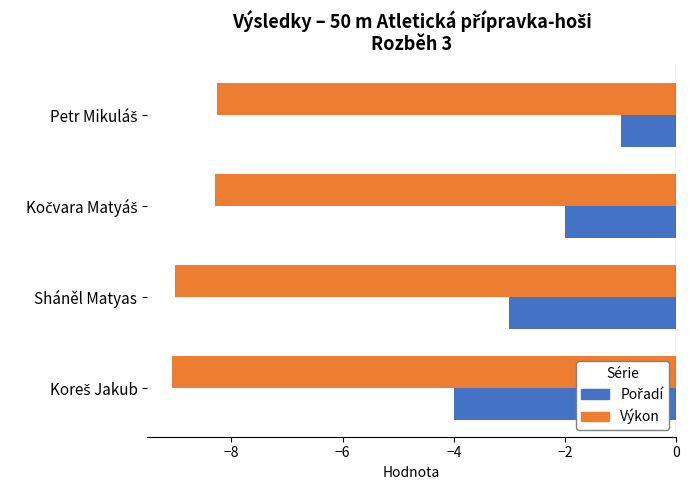

What is the maximum value shown in the chart?

-1.0